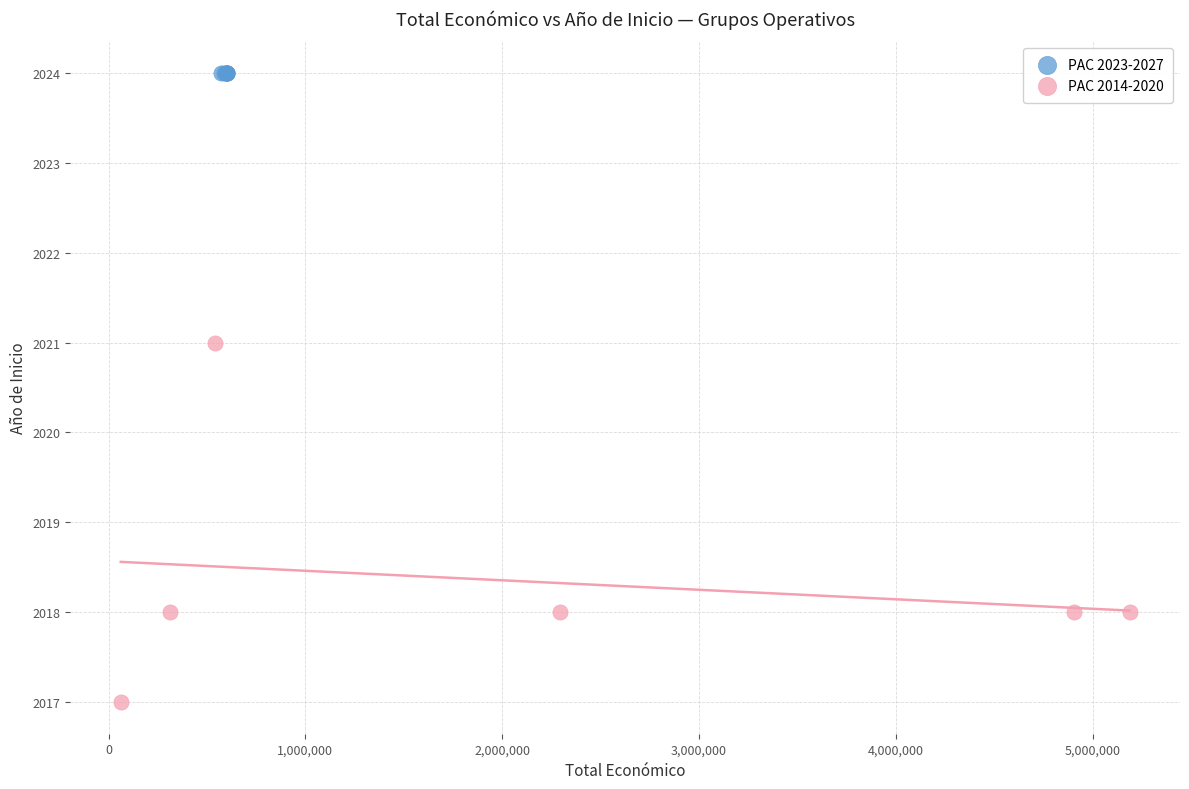

Which series contains the lowest Y value?

PAC 2014-2020